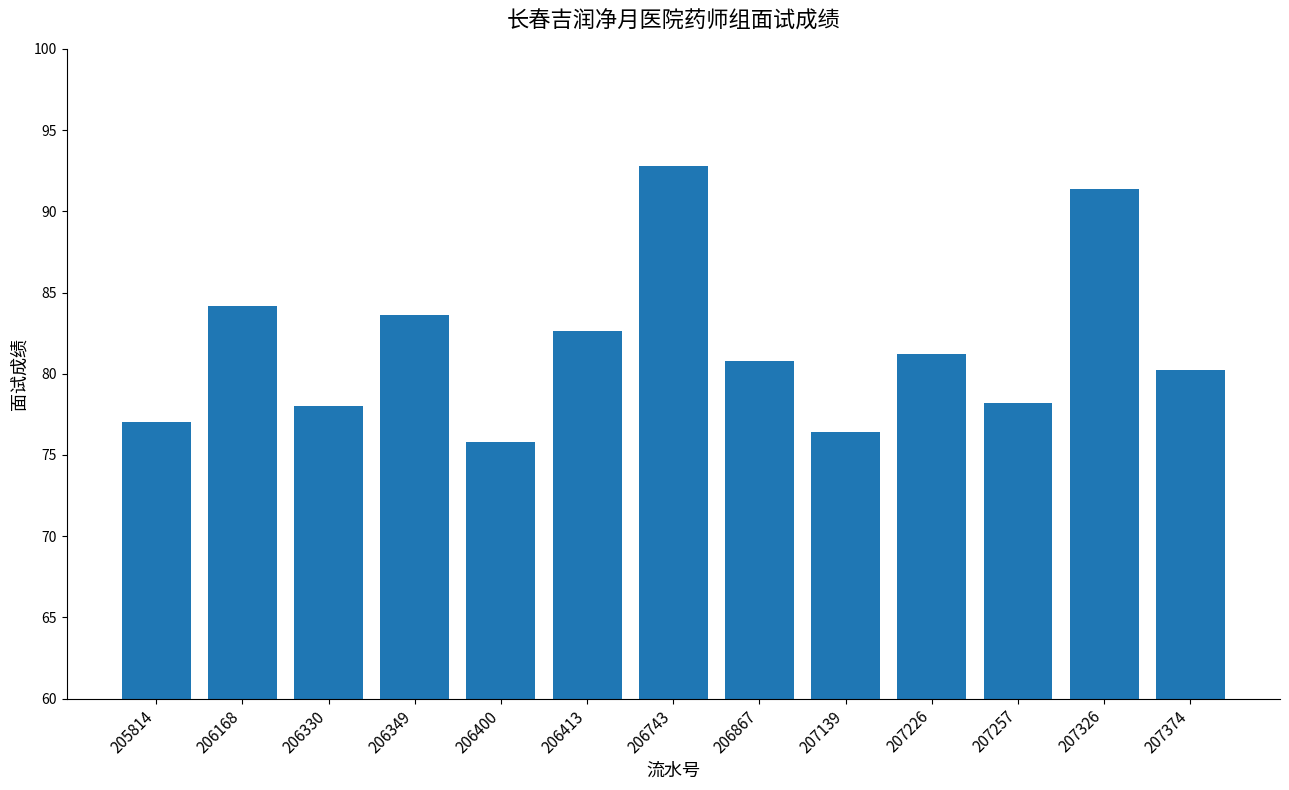

At which label does the data first exceed 80?

206168